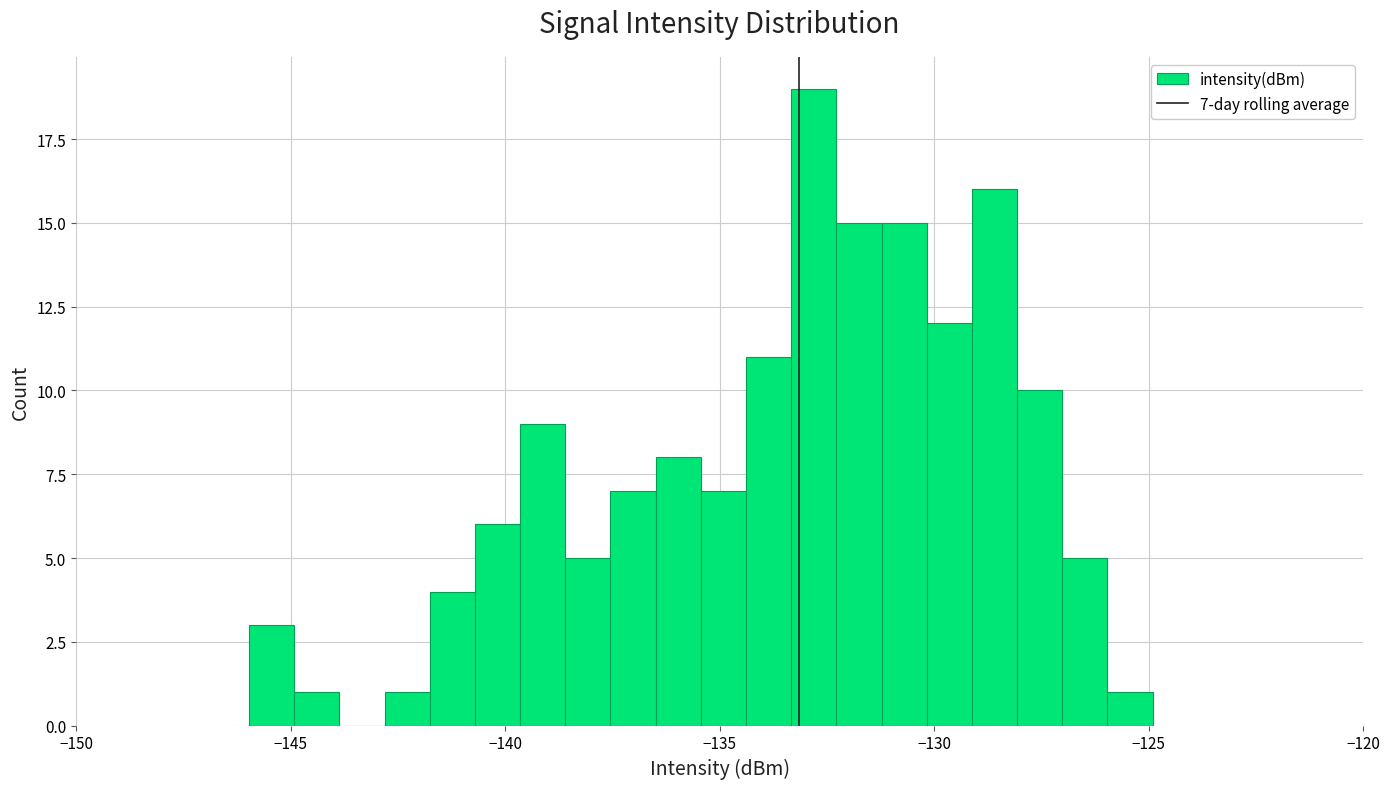

Read against the x-axis, roughly where is the centre of the tallest bar?

-133.0